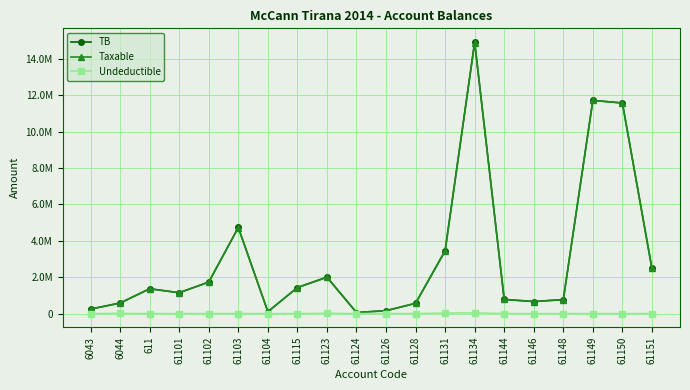

How many interior local valleys does the Undeductible series have?

3